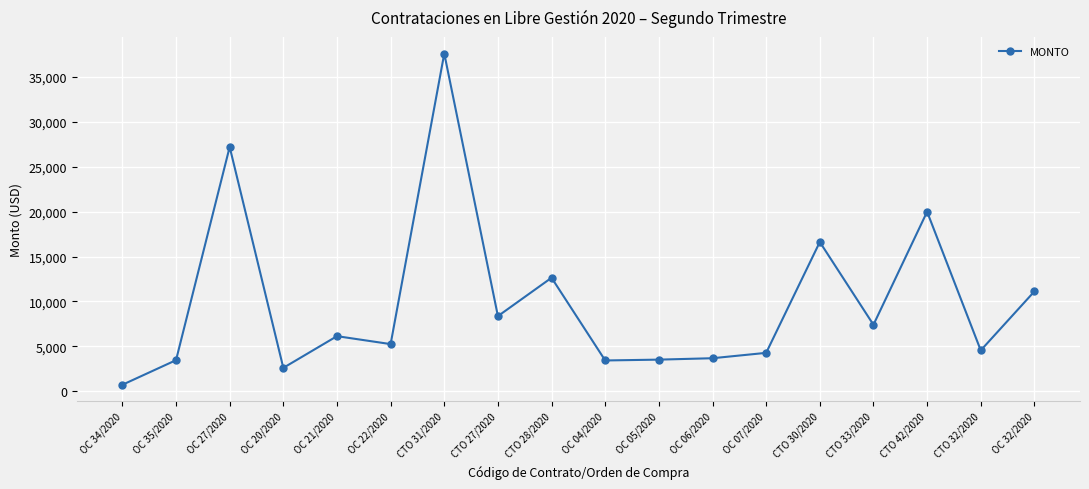

Where is the data nearest to the value 19158?

CTO 42/2020